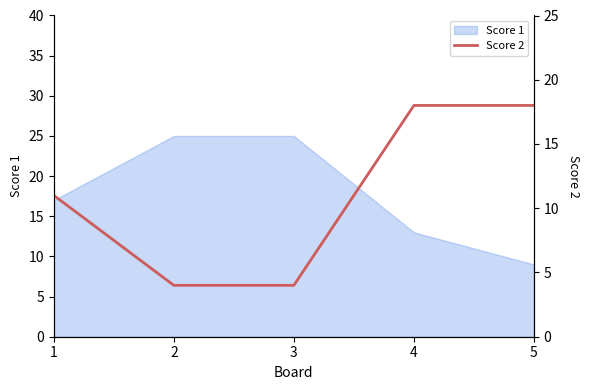

What is the ratio of the value at 2 to the value at 4?

0.2